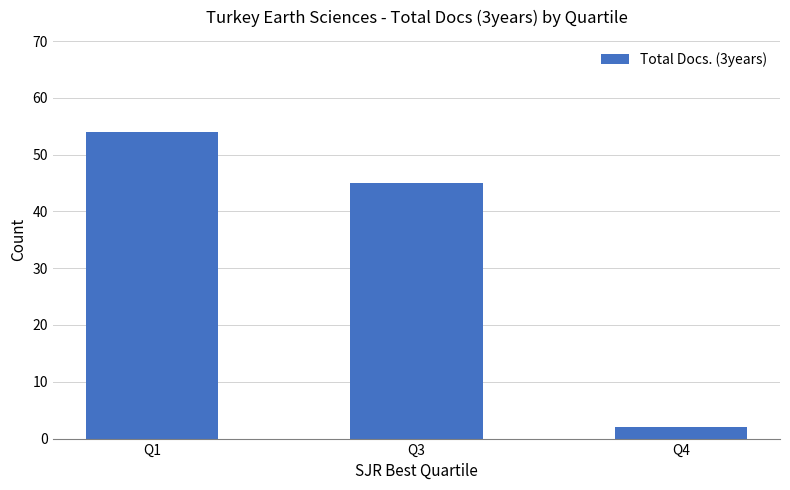

How many data points are less than 45?

1